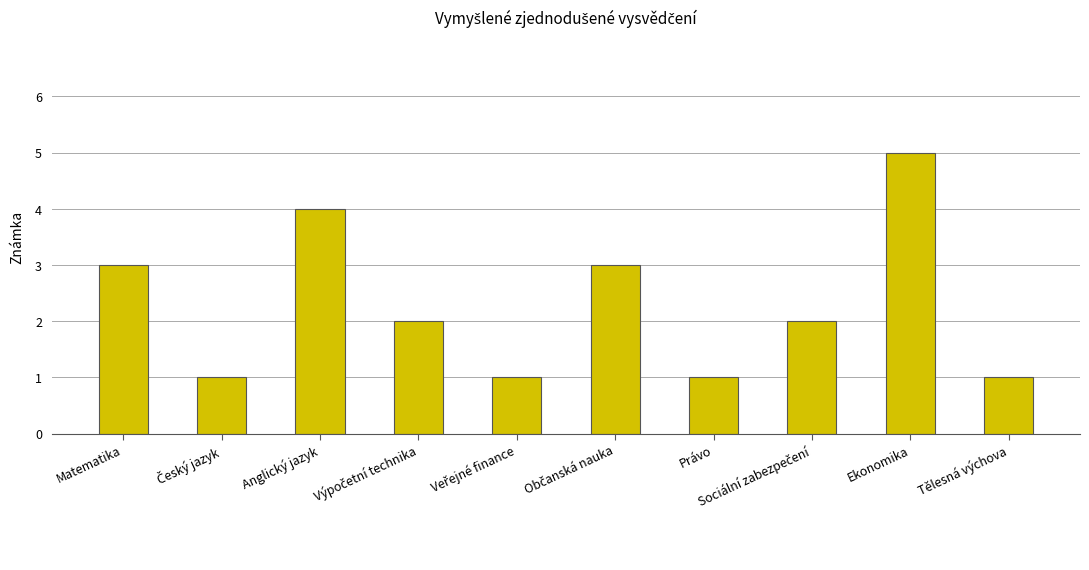

What is the difference between the maximum and minimum values?

4